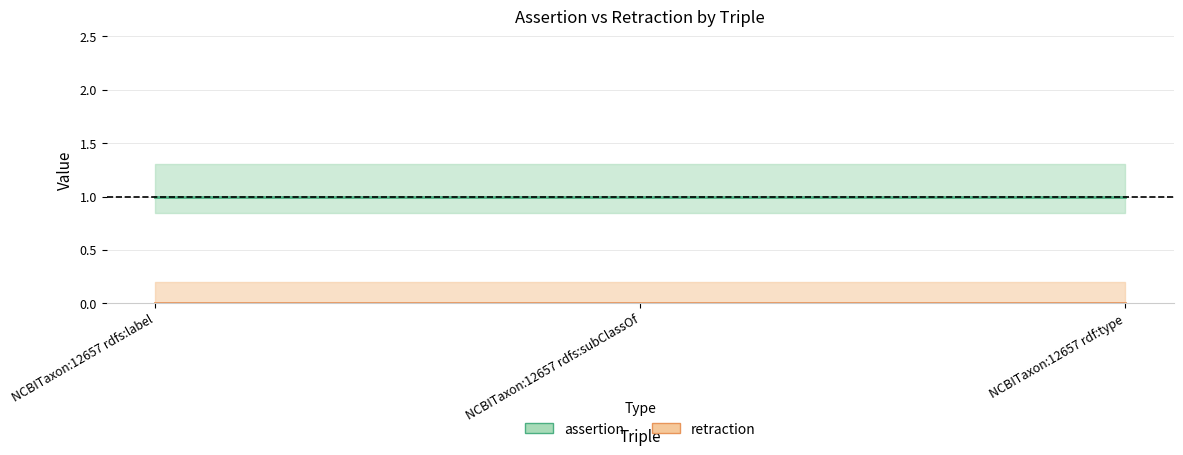

Which series changed the most between NCBITaxon:12657 rdfs:label and NCBITaxon:12657 rdf:type?

assertion